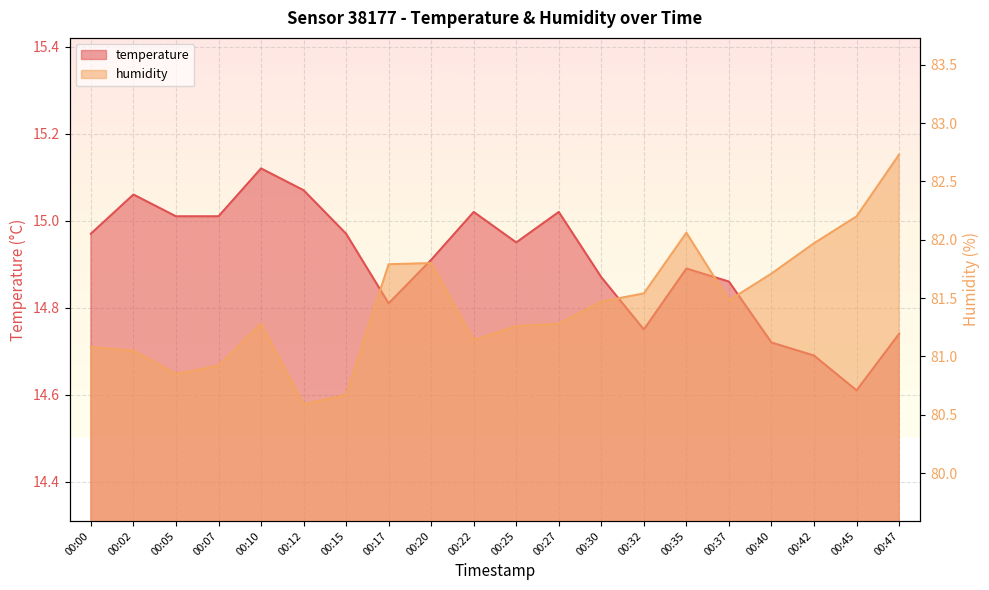

What is the minimum value shown in the chart?

14.6